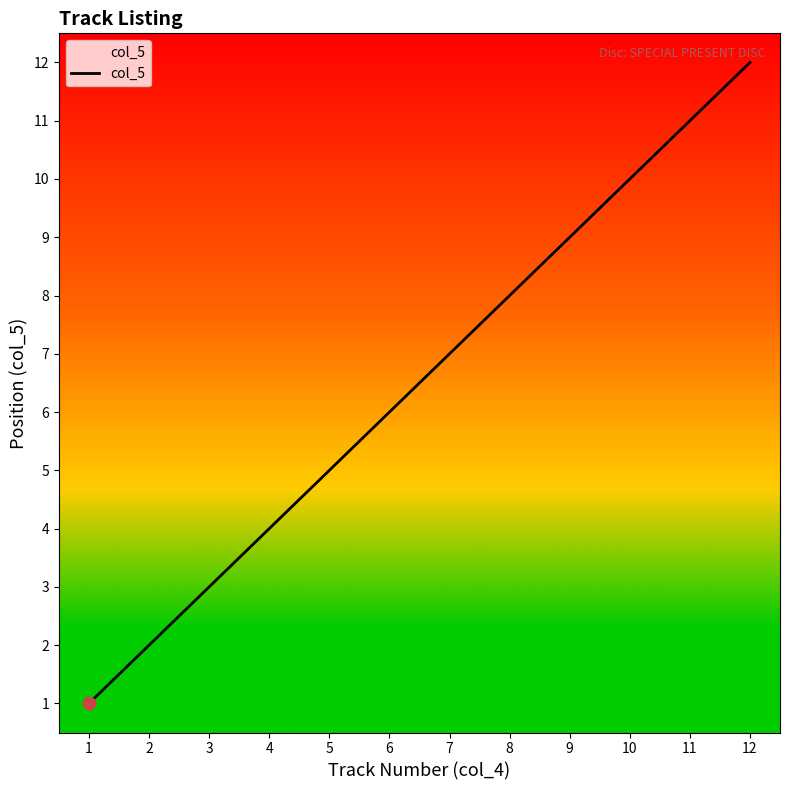

Approximately how many times larger is the value at 1 compared to 8?

0.1